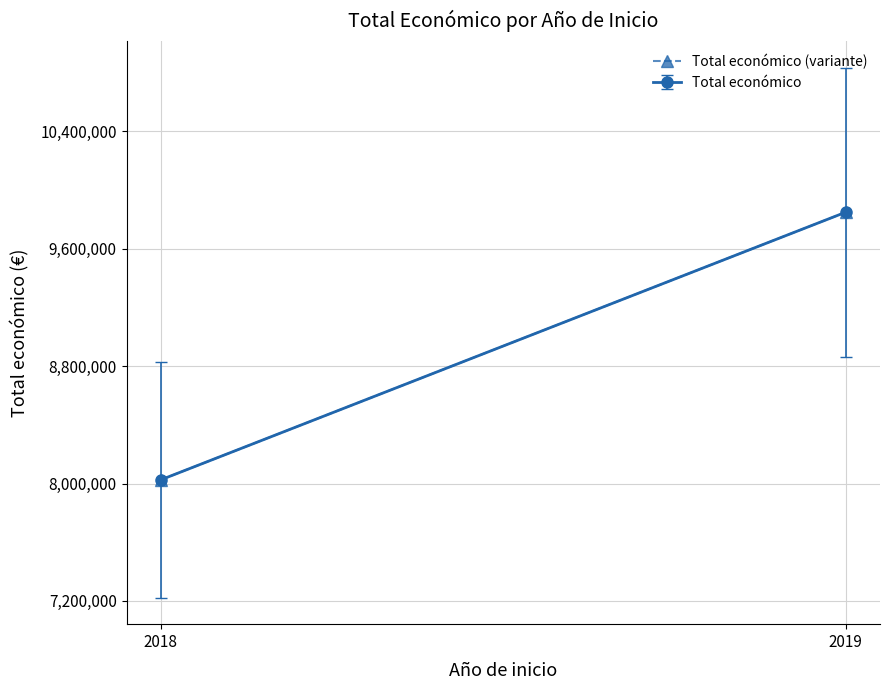

What is the sum of the values at 2018 and 2019?

17872845